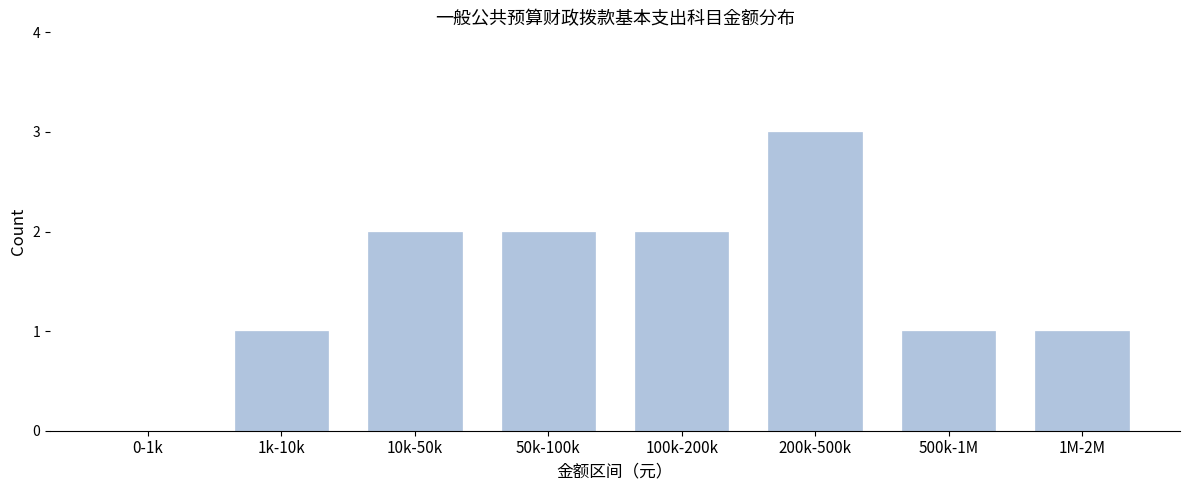

Reading left to right, extract all data points from this chart.

0-1k=0	1k-10k=1	10k-50k=2	50k-100k=2	100k-200k=2	200k-500k=3	500k-1M=1	1M-2M=1